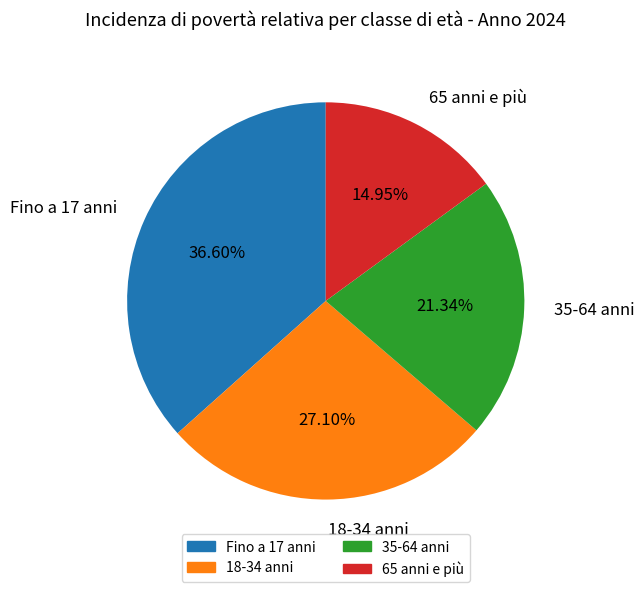

To the nearest percent, what portion does Fino a 17 anni represent?

37%